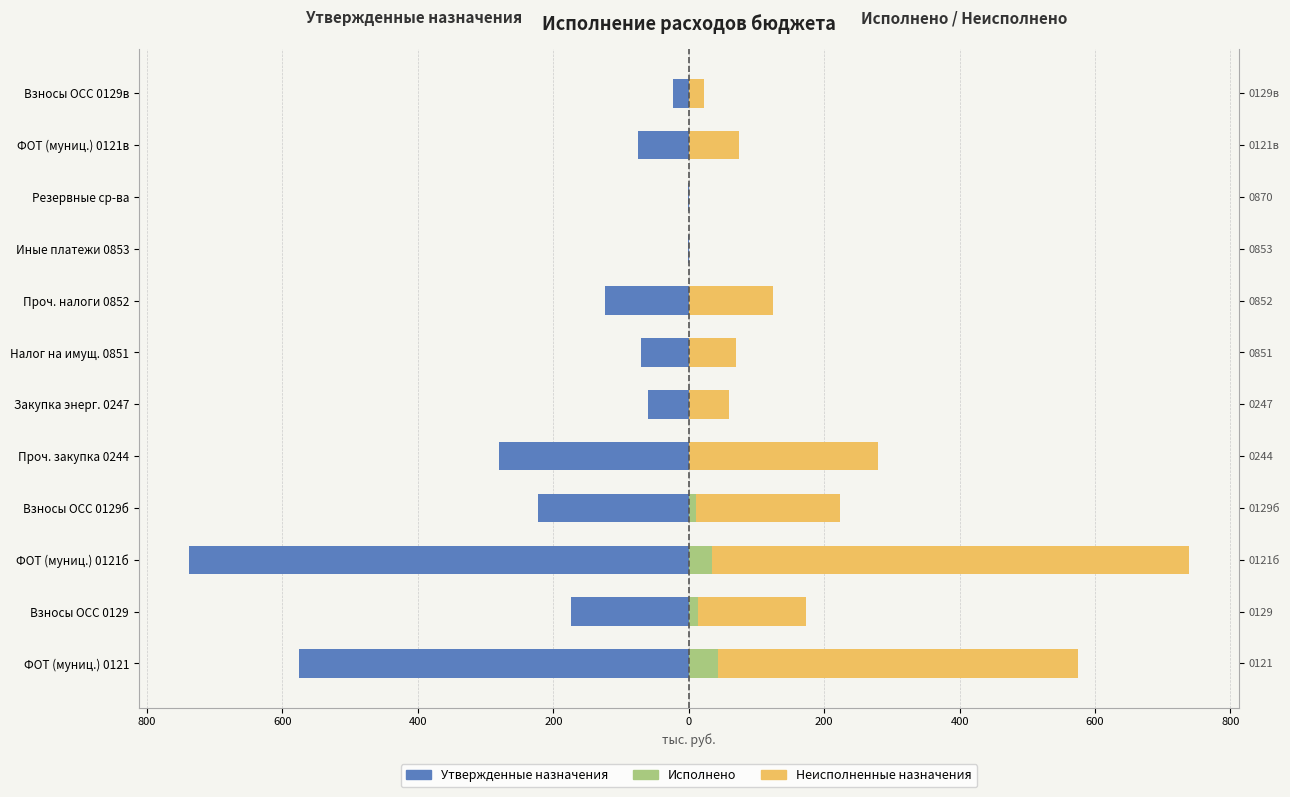

Reading left to right, what are all the values shown in this chart?

Утвержденные назначения: -575.3	-173.8	-738.4	-223.1	-279.5	-60.0	-70.0	-124.0	-1.0	-0.5	-74.7	-22.6
Исполнено: 43.2	13.0	34.9	10.5	0.0	0.0	0.0	0.0	0.0	0.0	0.0	0.0
Неисполненные назначения: 532.1	160.8	703.5	212.6	279.5	60.0	70.0	124.0	1.0	0.5	74.7	22.6